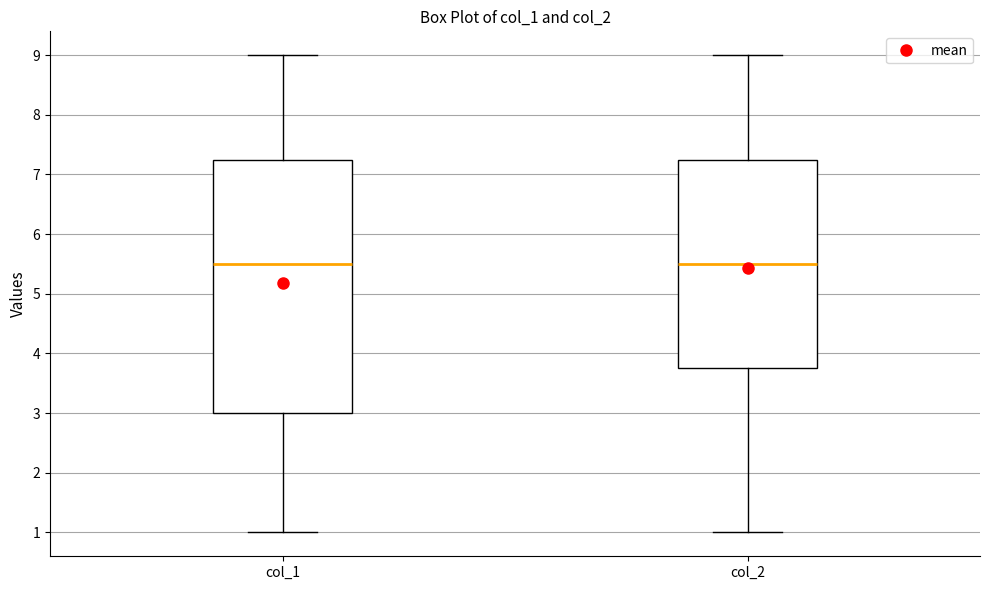

Reading left to right, read every box against the y-axis: the position of its median line, the range the box covers, and the ends of its whiskers. The values are not printed on the chart, so give them approximately, as read against the axis.

col_1: median 5.5, box 3.0 to 7.3, whiskers 1.0 to 9.0
col_2: median 5.5, box 3.8 to 7.3, whiskers 1.0 to 9.0